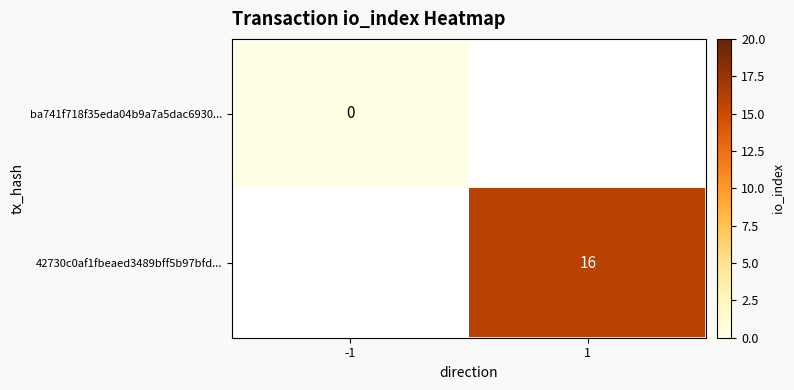

The value of 42730c0af1fbeaed3489bff5b97bfd... at 1 is 24. True or false?

False